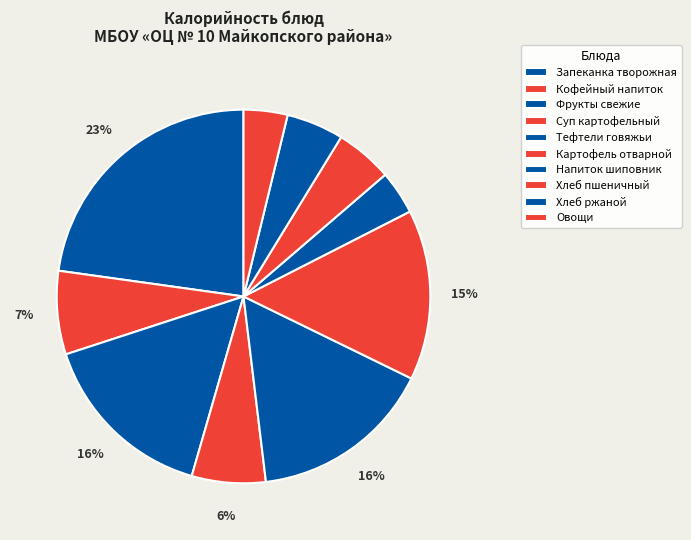

What is the smallest slice in the pie chart?

Напиток из шиповника